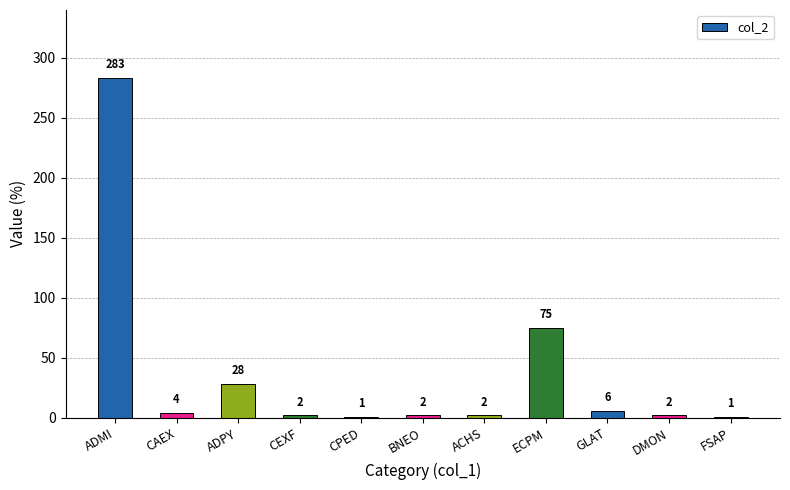

Are the bars horizontal?

No